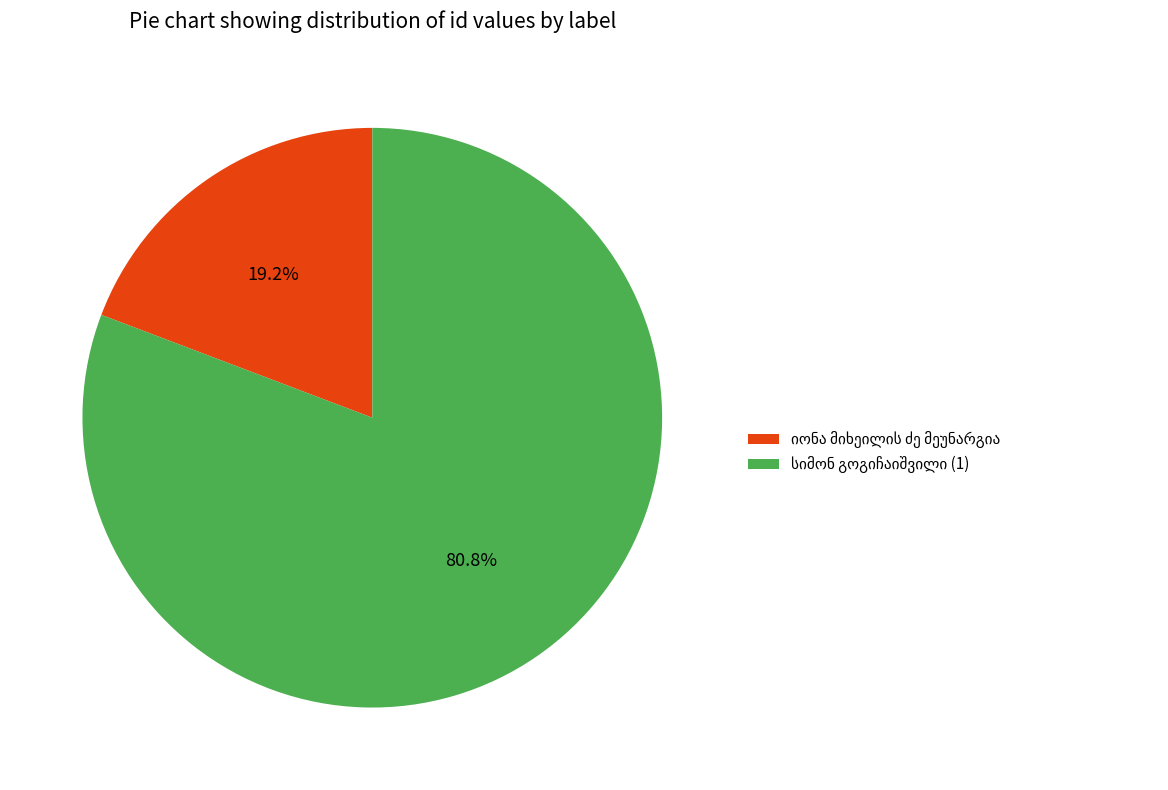

Does any single category account for the majority?

Yes